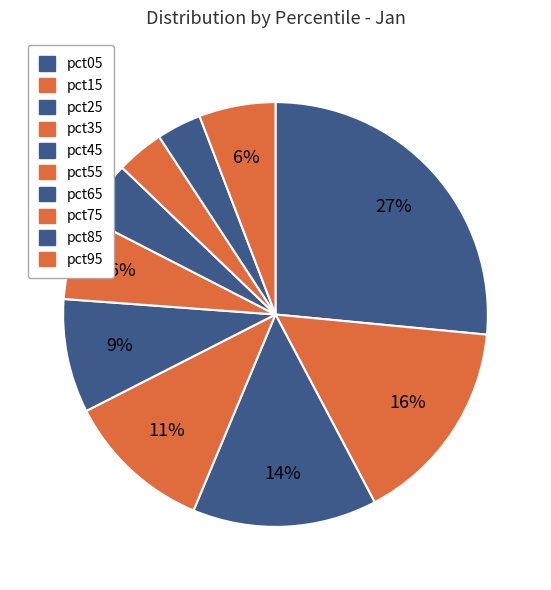

Count the number of slices in the pie.

10